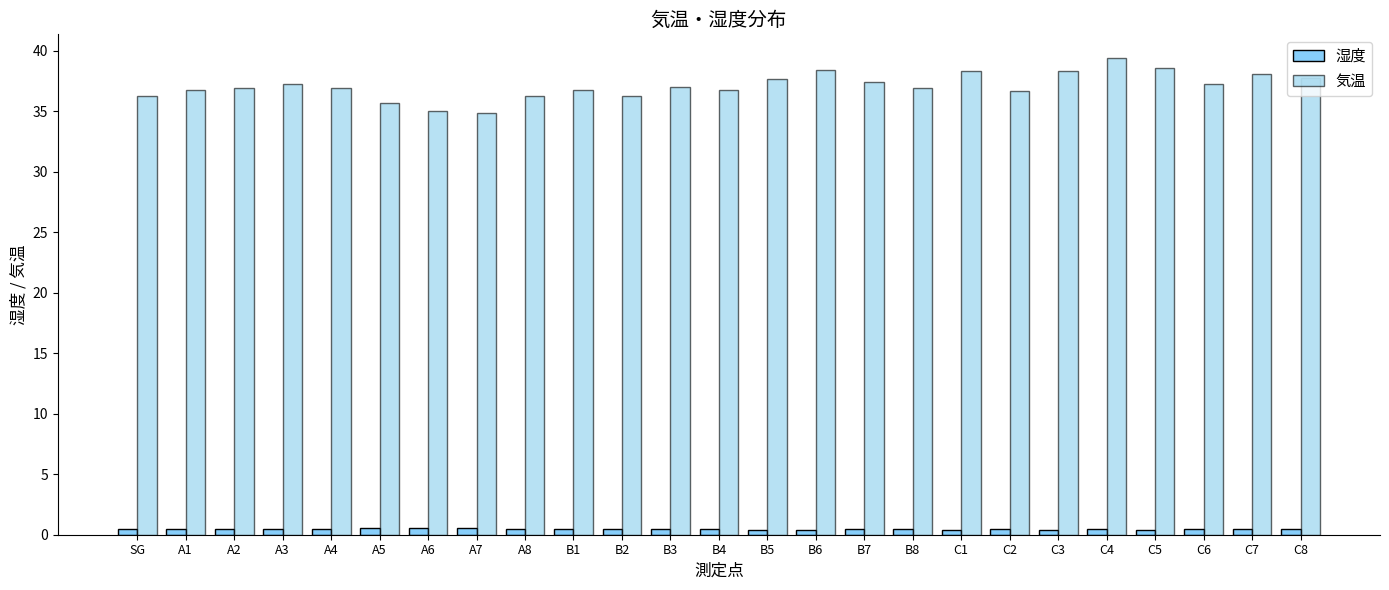

Which series has the widest spread of values?

気温